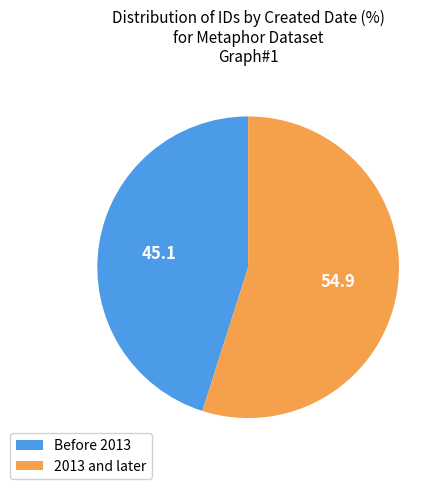

Which has a higher value, Before 2013 or 2013 and later?

2013 and later